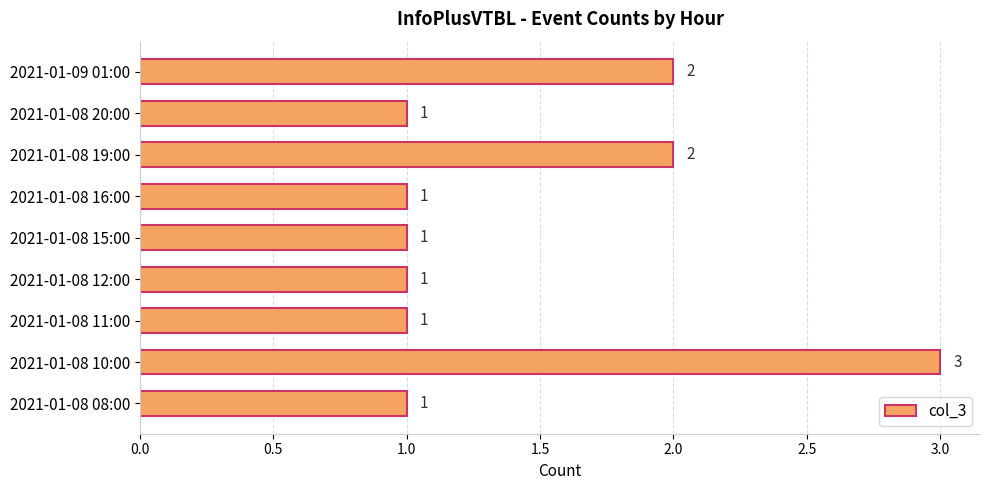

What is the smallest value displayed?

1